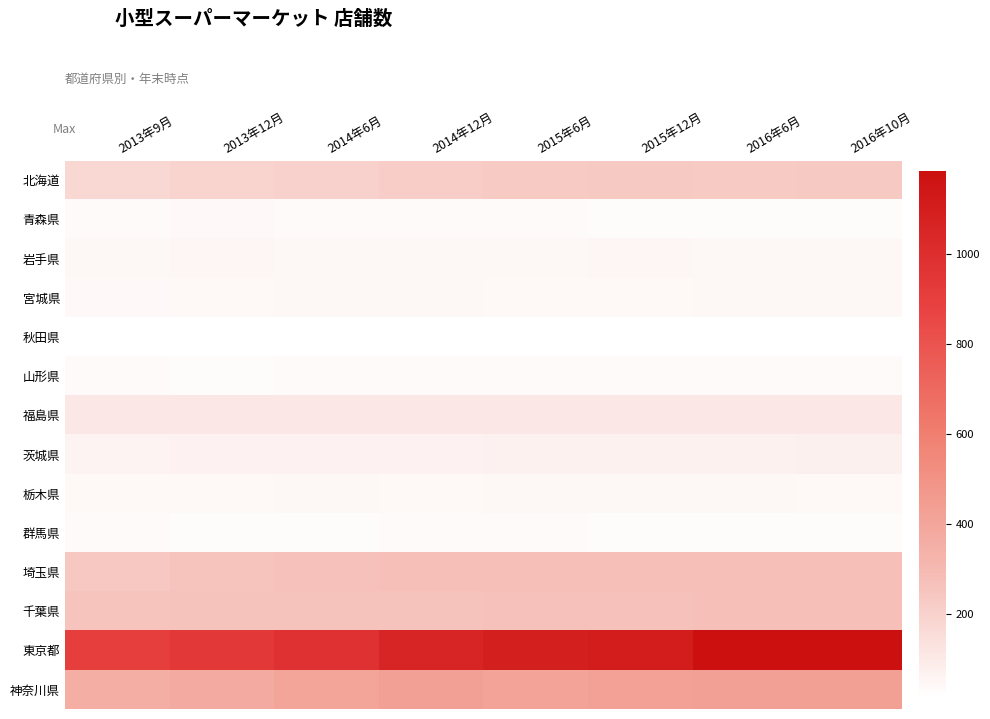

Reading right to left, what are all the values shown in this chart?

北海道: 2016年10月=231	2016年6月=230	2015年12月=231	2015年6月=230	2014年12月=214	2014年6月=200	2013年12月=188	2013年9月=175
青森県: 2016年10月=28	2016年6月=28	2015年12月=28	2015年6月=30	2014年12月=30	2014年6月=29	2013年12月=35	2013年9月=30
岩手県: 2016年10月=46	2016年6月=46	2015年12月=47	2015年6月=45	2014年12月=43	2014年6月=43	2013年12月=48	2013年9月=44
宮城県: 2016年10月=46	2016年6月=46	2015年12月=41	2015年6月=41	2014年12月=43	2014年6月=43	2013年12月=42	2013年9月=37
秋田県: 2016年10月=12	2016年6月=12	2015年12月=14	2015年6月=13	2014年12月=12	2014年6月=12	2013年12月=11	2013年9月=10
山形県: 2016年10月=32	2016年6月=32	2015年12月=32	2015年6月=32	2014年12月=31	2014年6月=30	2013年12月=28	2013年9月=30
福島県: 2016年10月=105	2016年6月=105	2015年12月=106	2015年6月=106	2014年12月=106	2014年6月=105	2013年12月=106	2013年9月=103
茨城県: 2016年10月=70	2016年6月=68	2015年12月=67	2015年6月=67	2014年12月=65	2014年6月=63	2013年12月=64	2013年9月=56
栃木県: 2016年10月=39	2016年6月=43	2015年12月=44	2015年6月=44	2014年12月=41	2014年6月=43	2013年12月=41	2013年9月=41
群馬県: 2016年10月=28	2016年6月=28	2015年12月=28	2015年6月=29	2014年12月=30	2014年6月=25	2013年12月=28	2013年9月=31
埼玉県: 2016年10月=272	2016年6月=270	2015年12月=271	2015年6月=275	2014年12月=273	2014年6月=263	2013年12月=257	2013年9月=244
千葉県: 2016年10月=274	2016年6月=273	2015年12月=265	2015年6月=263	2014年12月=260	2014年6月=261	2013年12月=261	2013年9月=254
東京都: 2016年10月=1182	2016年6月=1186	2015年12月=1112	2015年6月=1091	2014年12月=1059	2014年6月=980	2013年12月=936	2013年9月=905
神奈川県: 2016年10月=430	2016年6月=426	2015年12月=419	2015年6月=410	2014年12月=424	2014年6月=404	2013年12月=374	2013年9月=358